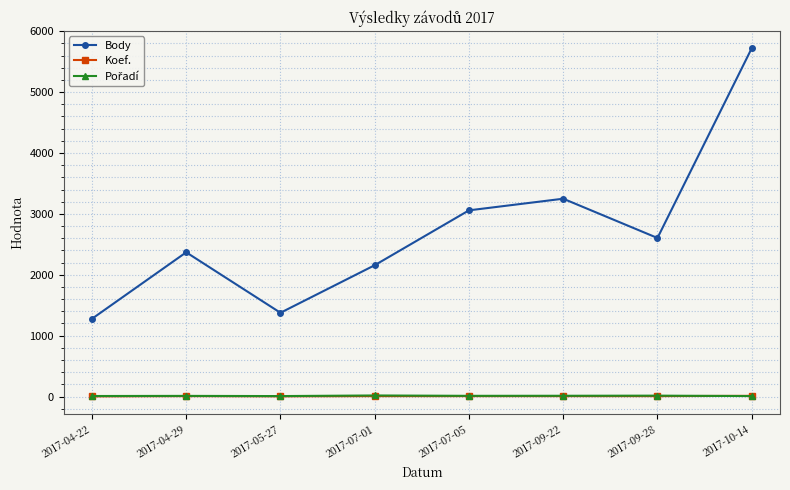

At which label is Body closest to 3498?

2017-09-22